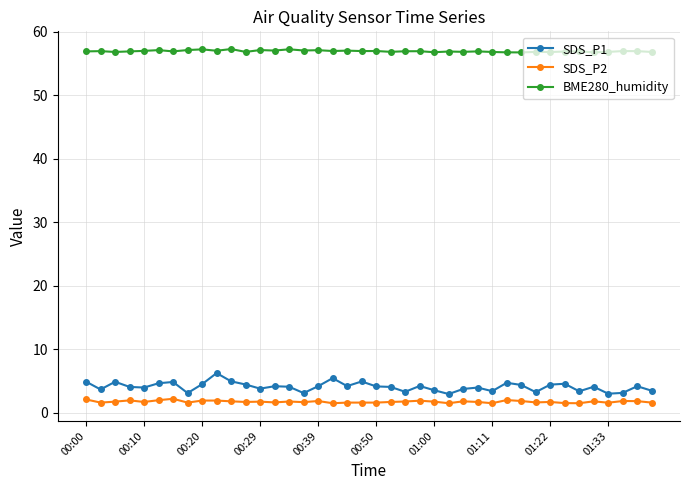

In SDS_P1, how many points are higher than both neighbors (excluding endpoints)?

12